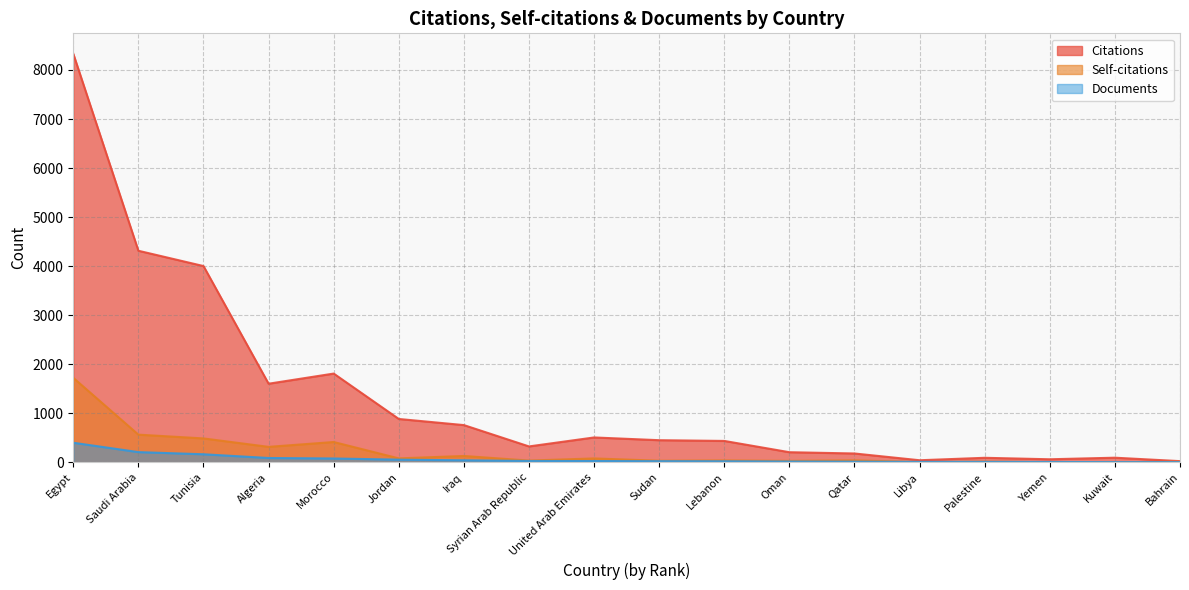

What is the spread (max minus min) of values at Lebanon?

415